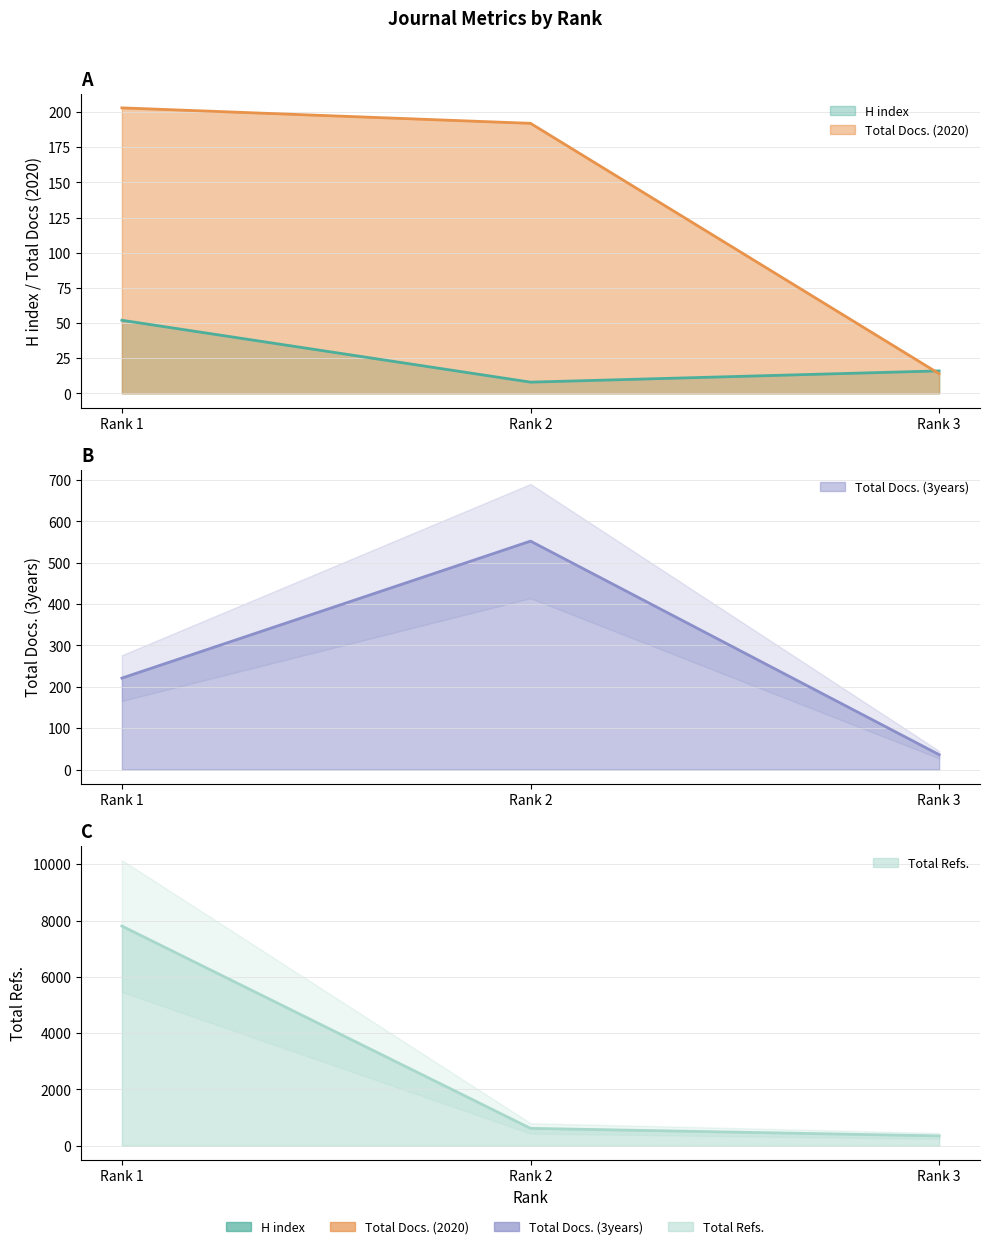

Is it true that Total Docs. (2020) equals 192 at Rank 2?

True